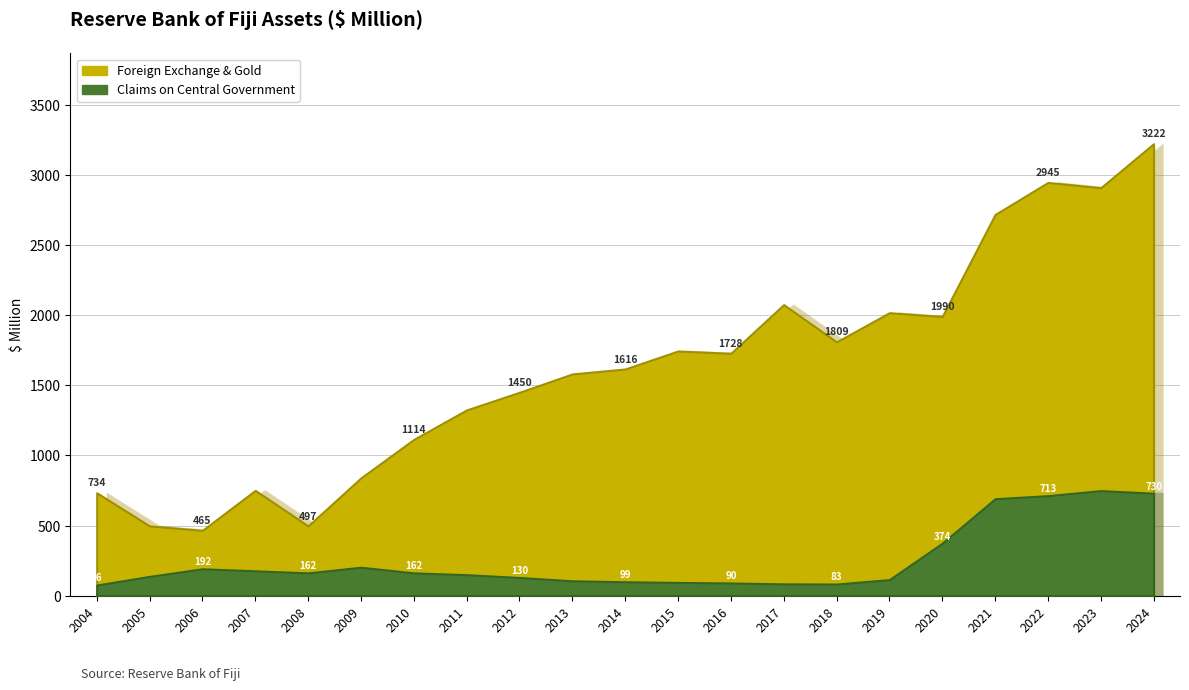

What is the value of the Foreign Exchange & Gold point at the 1st from the left?

733.6